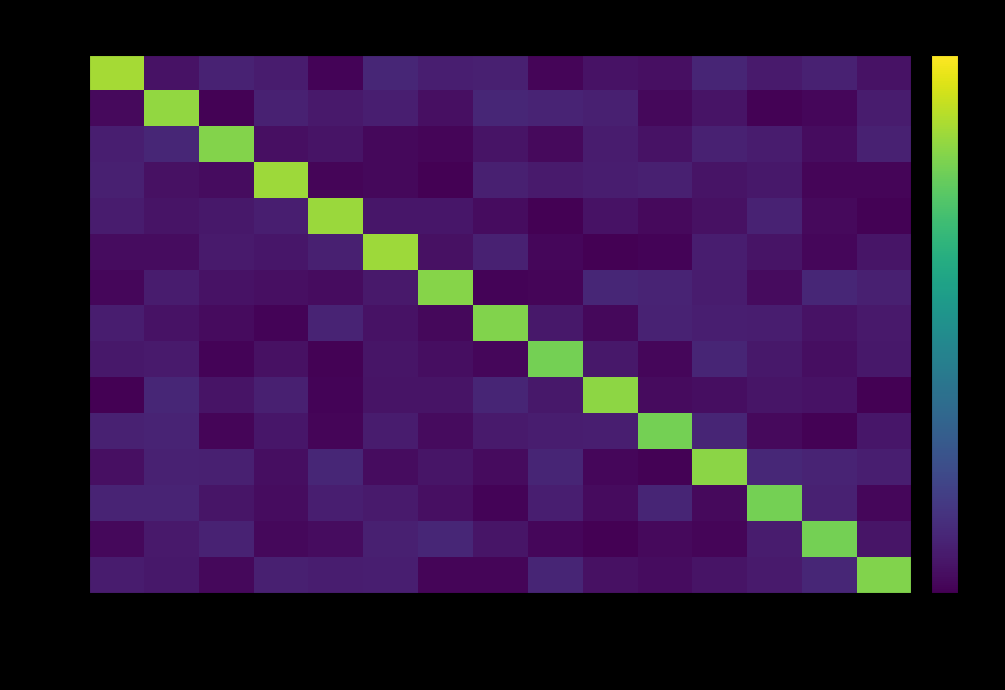

How many data points does each series have?

15